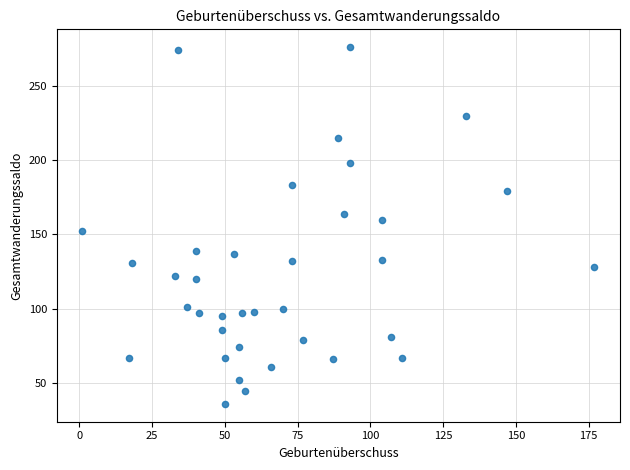

What is the range of X values (max minus min)?

176